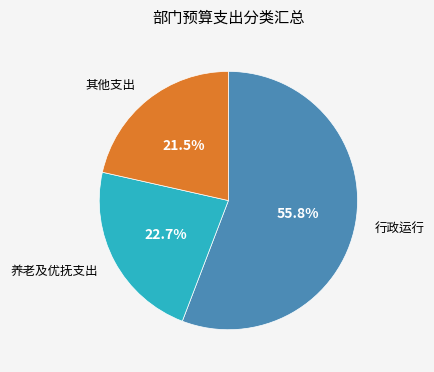

What percentage is NOT represented by 养老及优抚支出?

77.3%